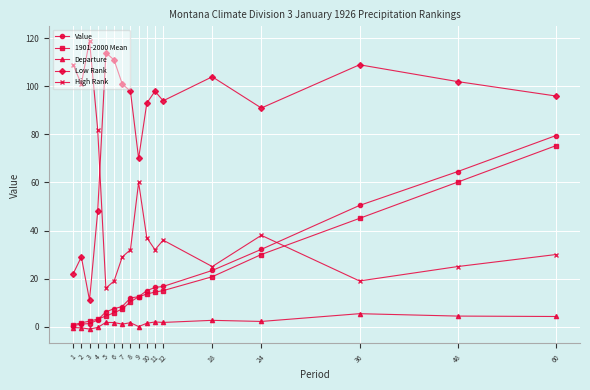

True or false: Low Rank and 1901-2000 Mean intersect in this chart.

False